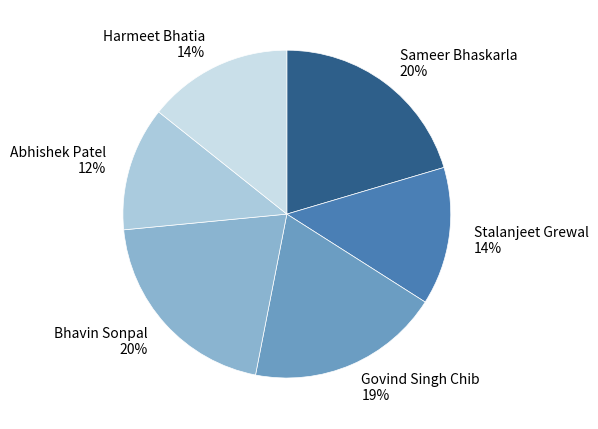

Is there a majority slice in this chart?

No